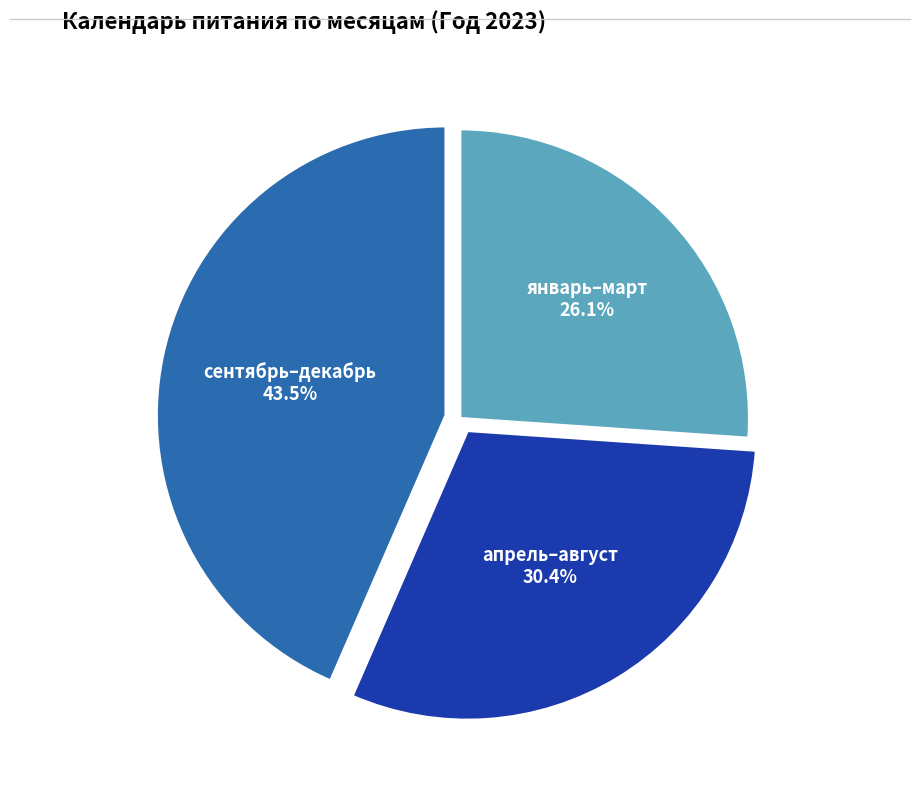

Rank the categories by value from highest to lowest.

сентябрь–декабрь, апрель–август, январь–март